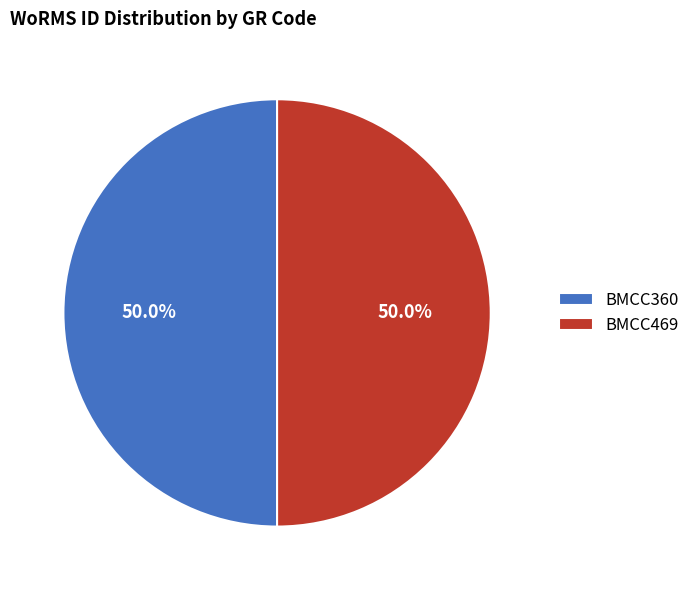

How many slices are in this pie chart?

2